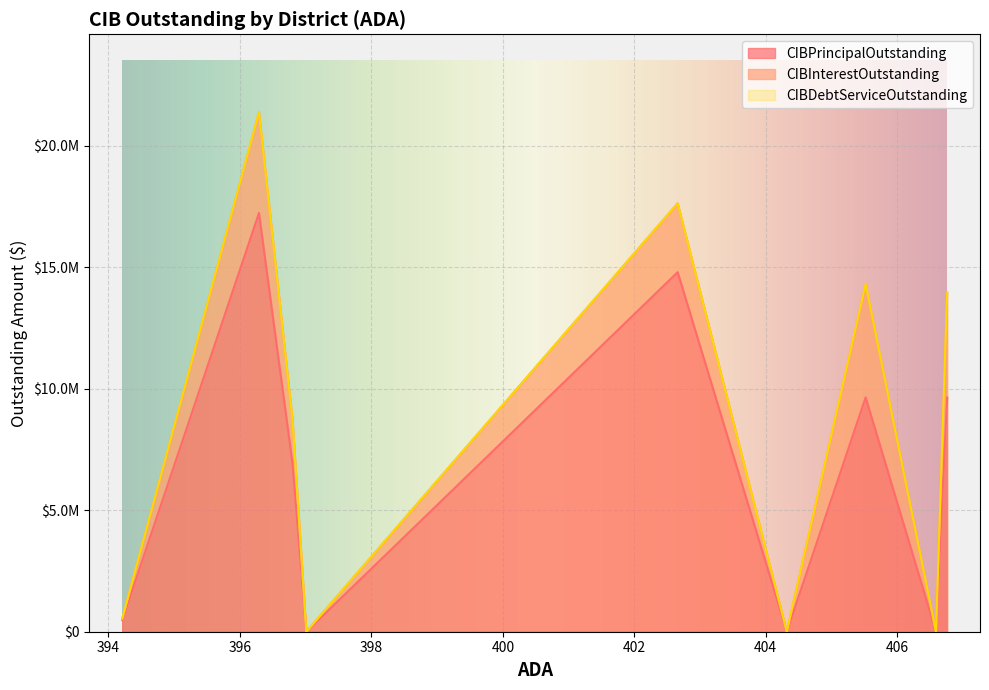

Count the number of categories in the chart.

9